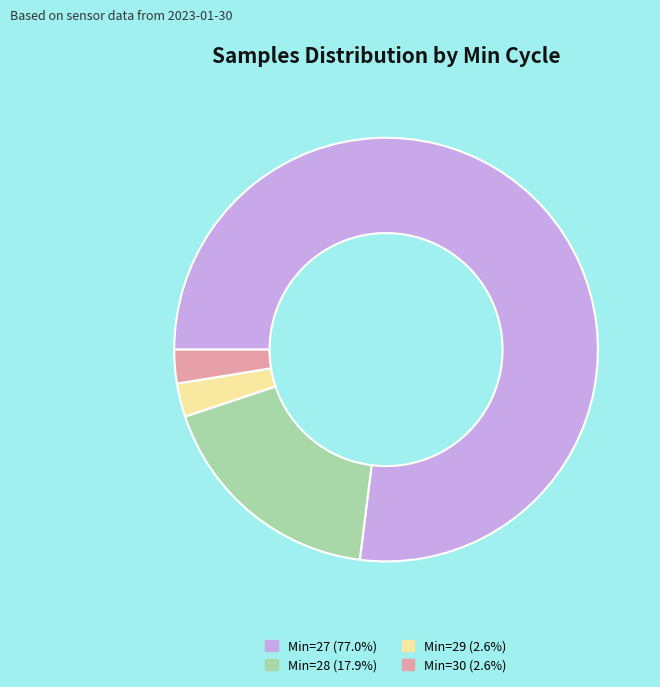

How many slices are in this pie chart?

4